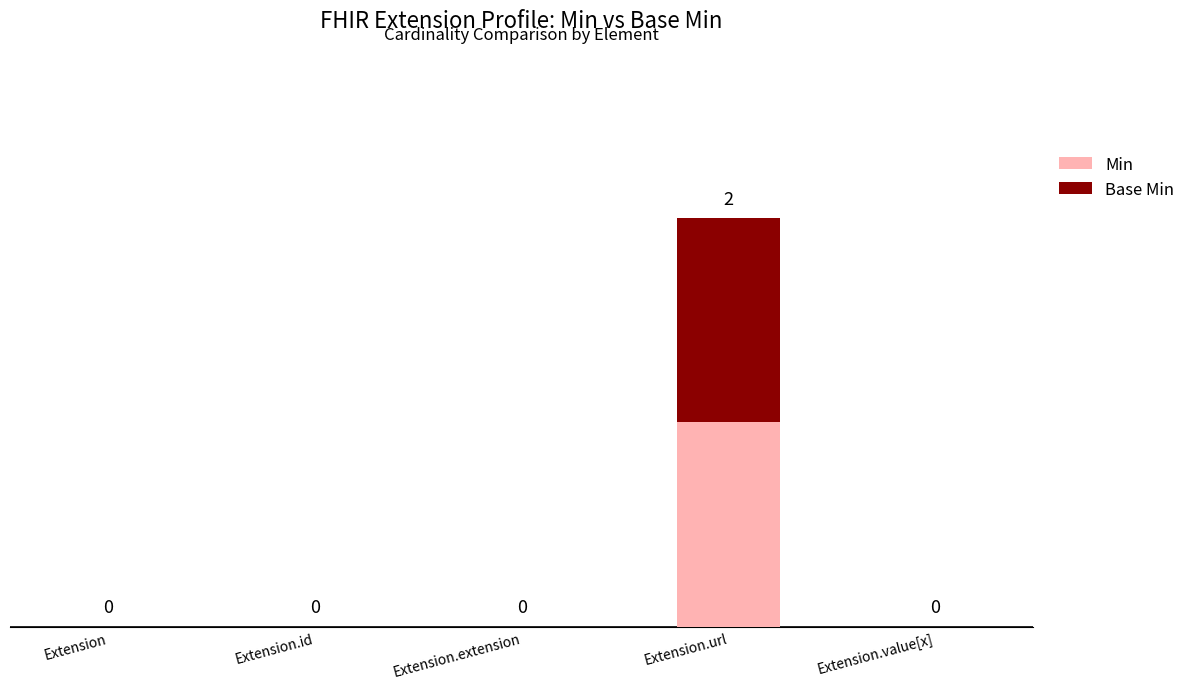

Which category has the highest value in the Min series?

Extension.url